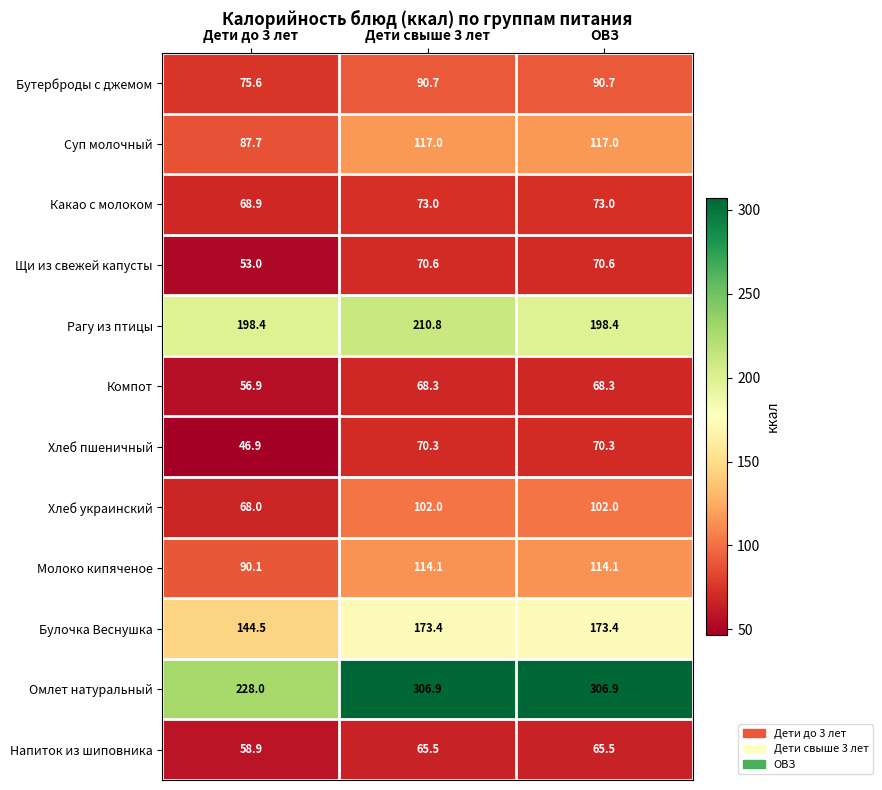

At which label is Суп молочный closest to 102?

Дети до 3 лет